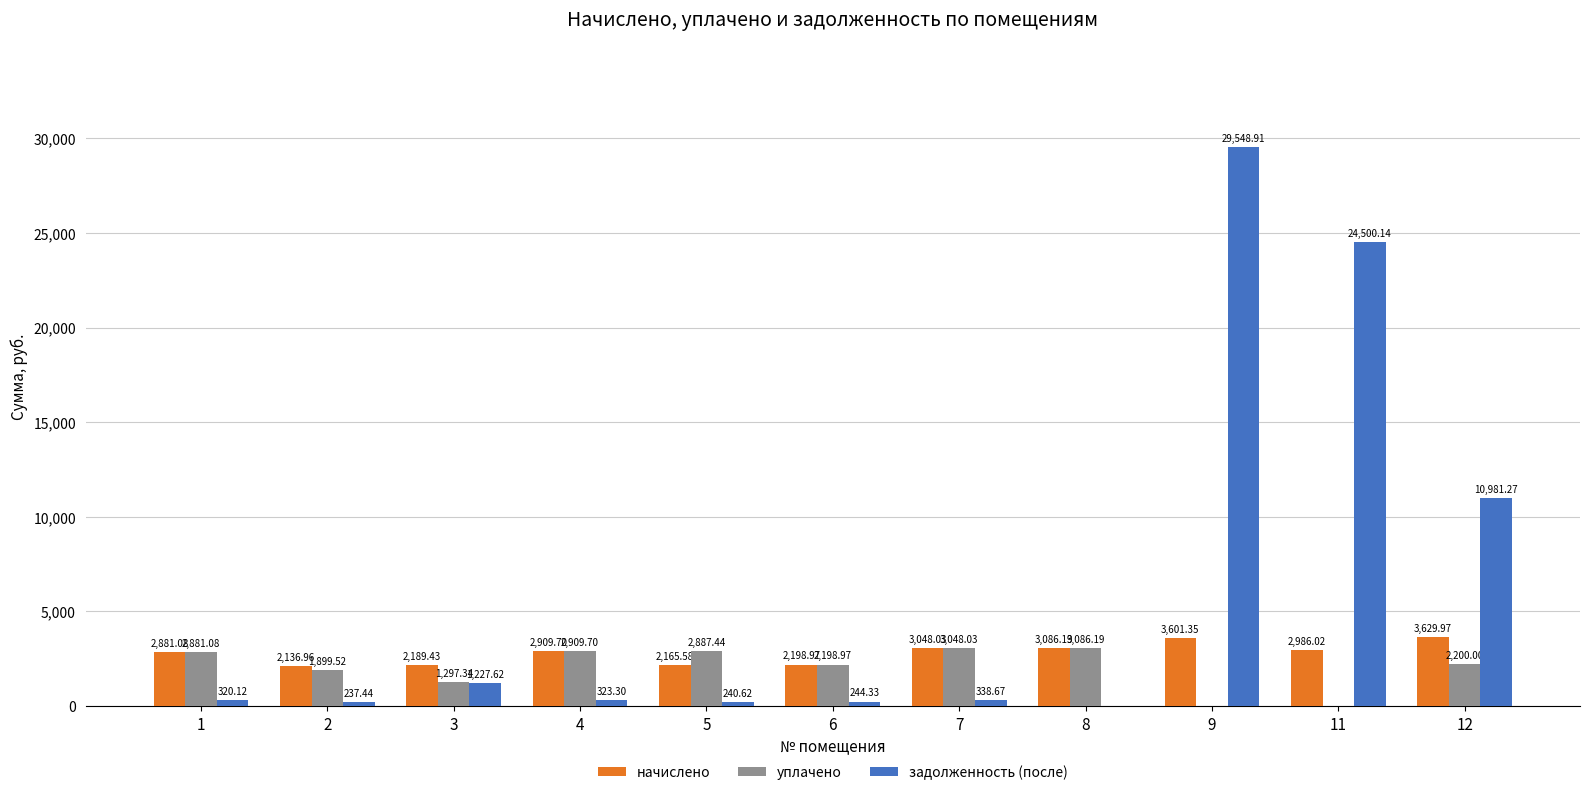

What is the total value across all series at 9?

33150.3